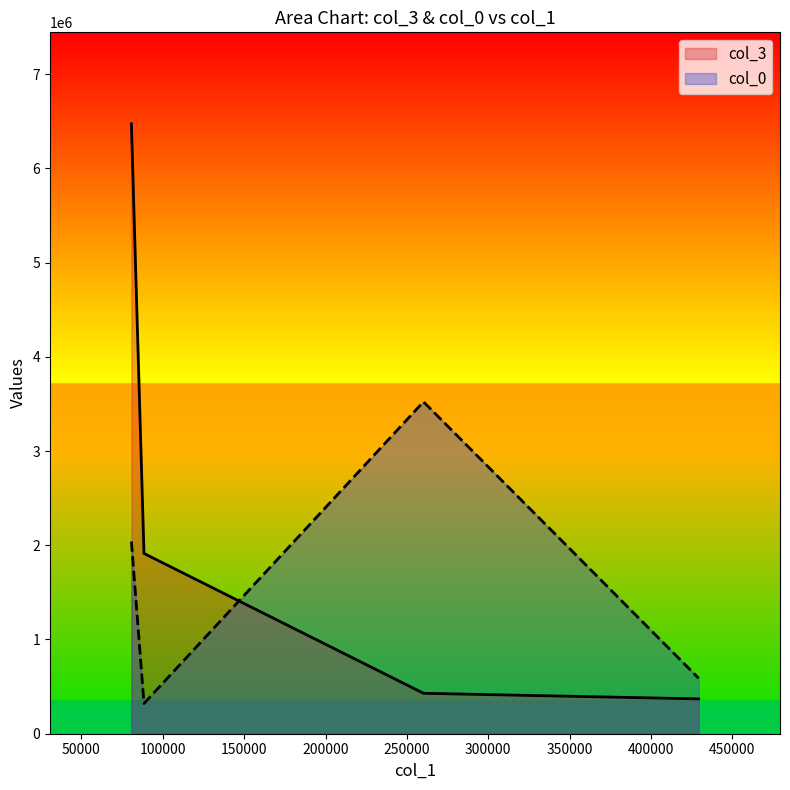

What is the minimum value for col_3?

369819.0